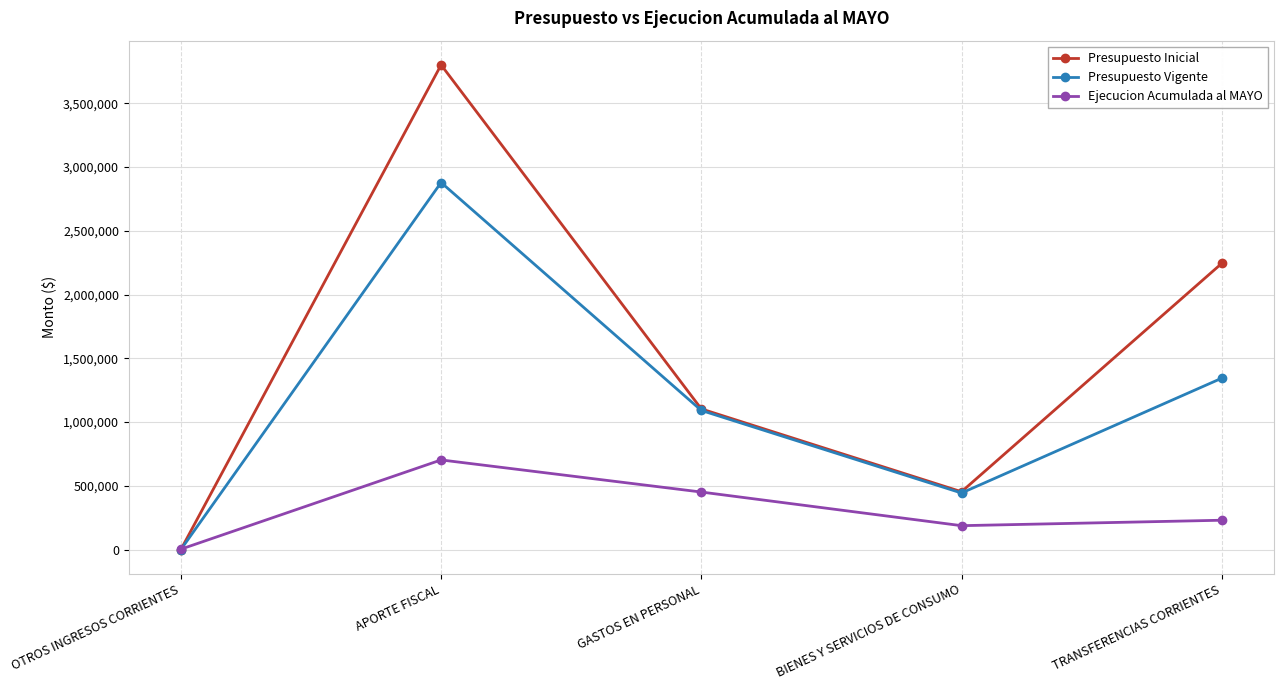

Between OTROS INGRESOS CORRIENTES and TRANSFERENCIAS CORRIENTES, which series saw the biggest shift?

Presupuesto Inicial